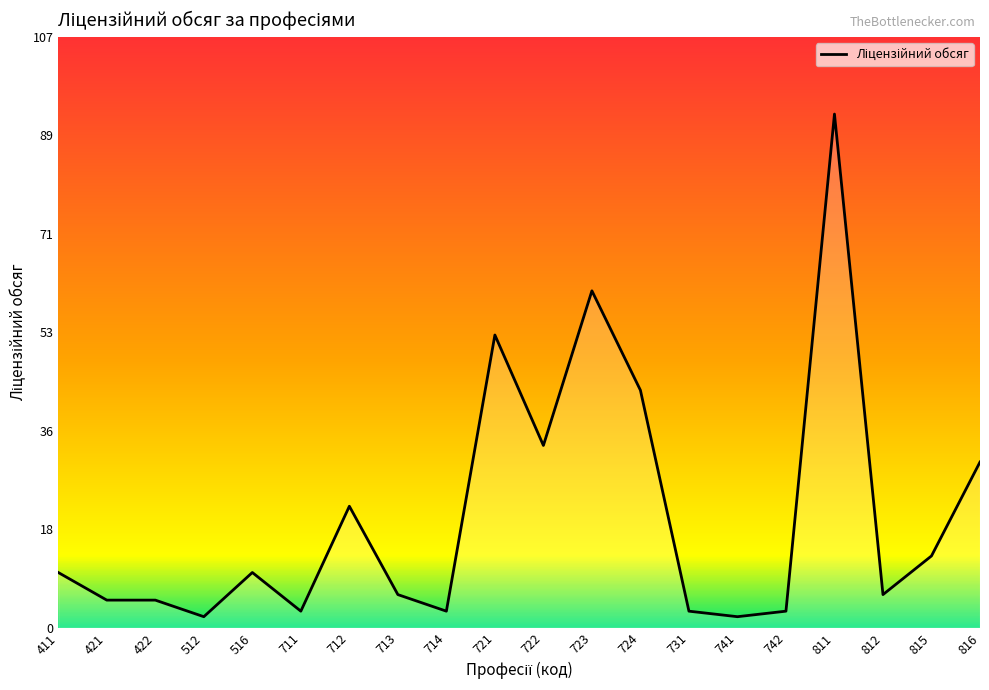

Which category has the highest value across all series?

811